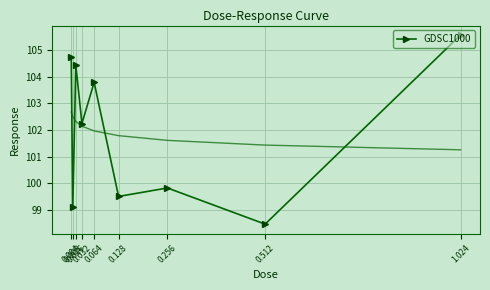

How many categories are shown in the chart?

9